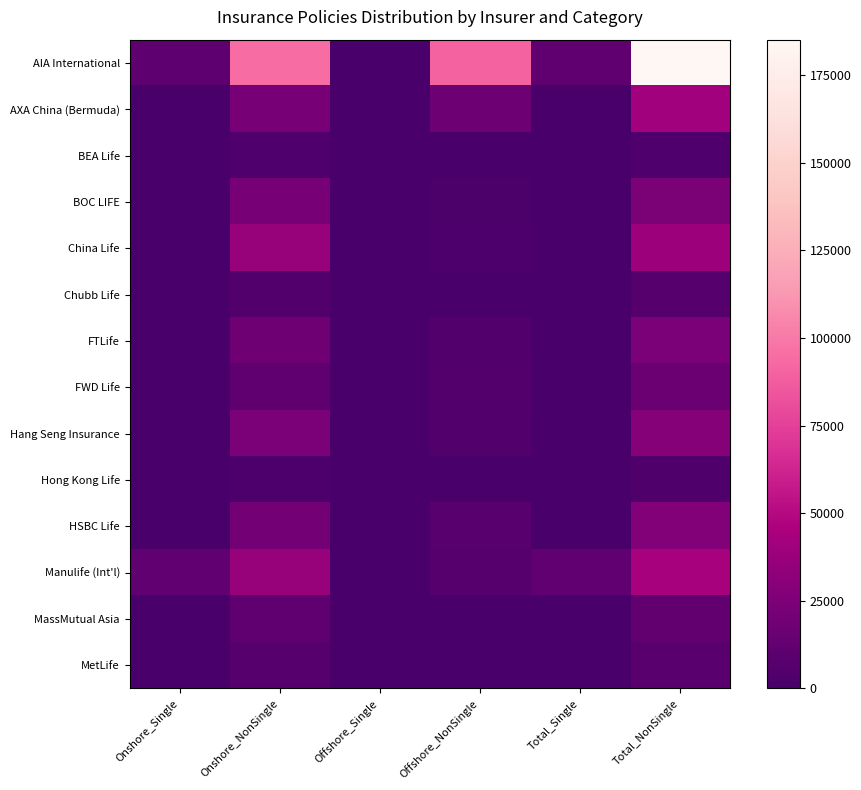

Which series has the largest total across all categories?

AIA International